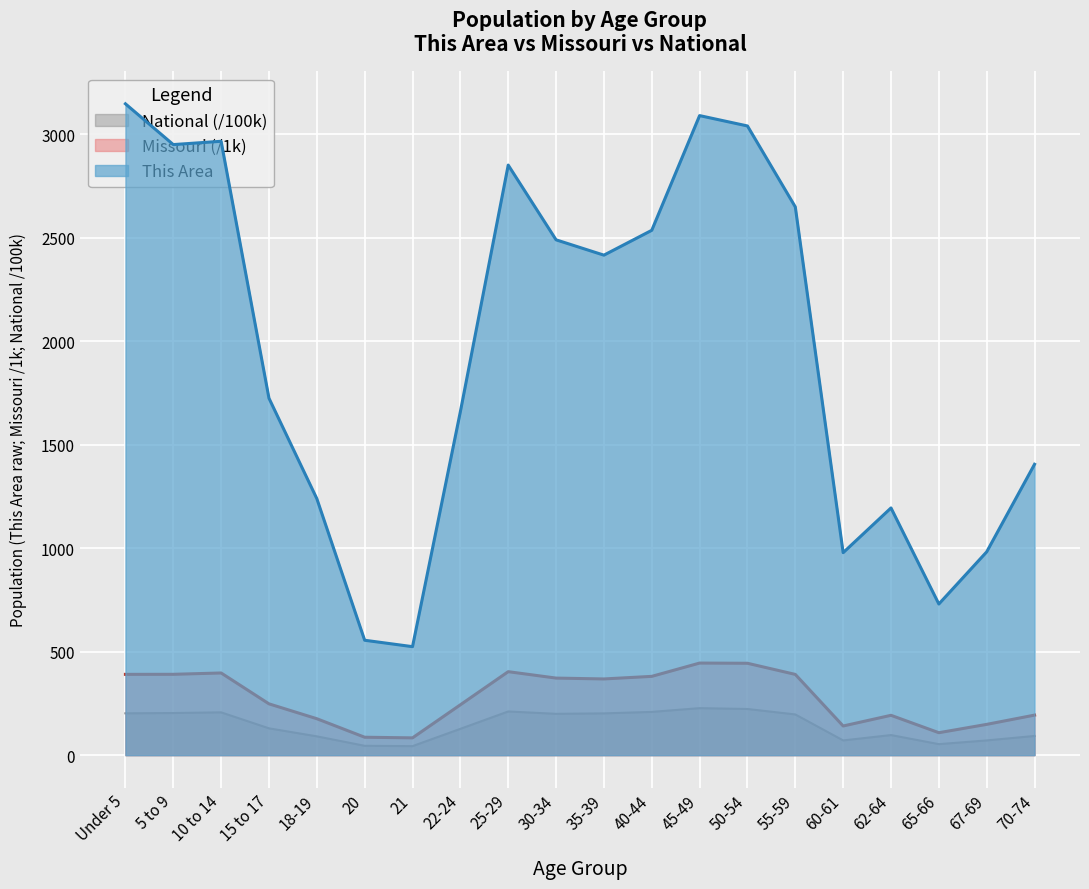

Reading left to right, extract all data points from this chart.

This Area: Under 5=3146.0	5 to 9=2949.0	10 to 14=2965.0	15 to 17=1724.0	18-19=1239.0	20=555.0	21=524.0	22-24=1659.0	25-29=2850.0	30-34=2489.0	35-39=2415.0	40-44=2535.0	45-49=3089.0	50-54=3039.0	55-59=2648.0	60-61=978.0	62-64=1194.0	65-66=730.0	67-69=982.0	70-74=1405.0
Missouri: Under 5=390.2	5 to 9=390.5	10 to 14=396.9	15 to 17=247.8	18-19=176.0	20=86.5	21=83.5	22-24=243.2	25-29=403.2	30-34=372.2	35-39=368.1	40-44=380.5	45-49=444.8	50-54=443.8	55-59=390.0	60-61=140.8	62-64=192.5	65-66=108.4	67-69=148.7	70-74=193.4
National: Under 5=202.0	5 to 9=203.5	10 to 14=206.8	15 to 17=129.5	18-19=90.9	20=45.2	21=43.5	22-24=127.1	25-29=211.0	30-34=199.6	35-39=201.8	40-44=208.9	45-49=227.1	50-54=223.0	55-59=196.6	60-61=71.1	62-64=97.0	65-66=53.2	67-69=71.2	70-74=92.8